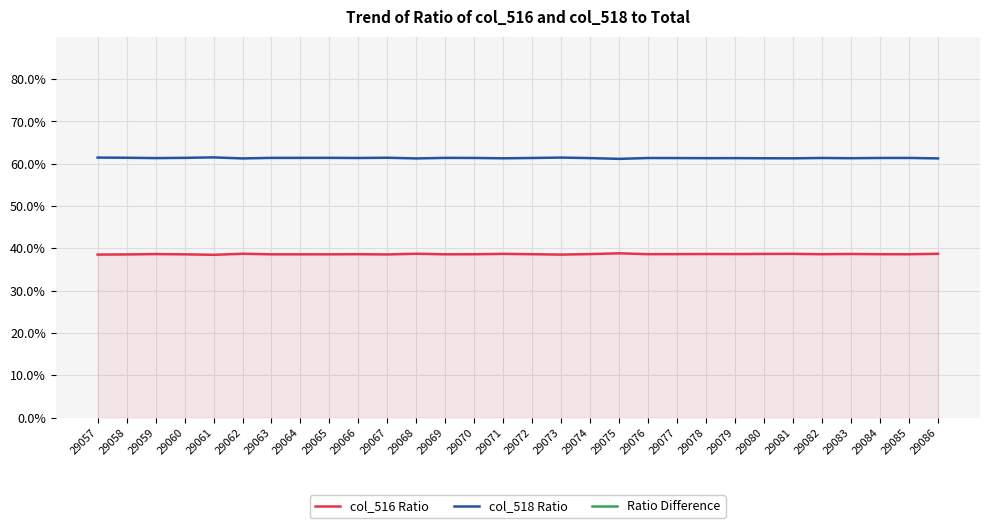

What is the value of the col_516 Ratio point at the 29th from the left?

38.6